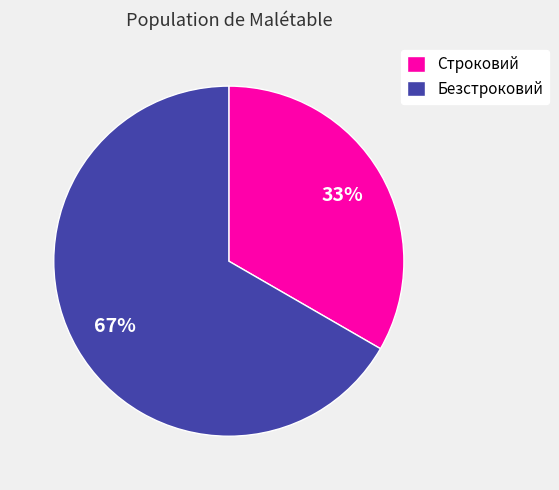

How many segments does this pie chart have?

2